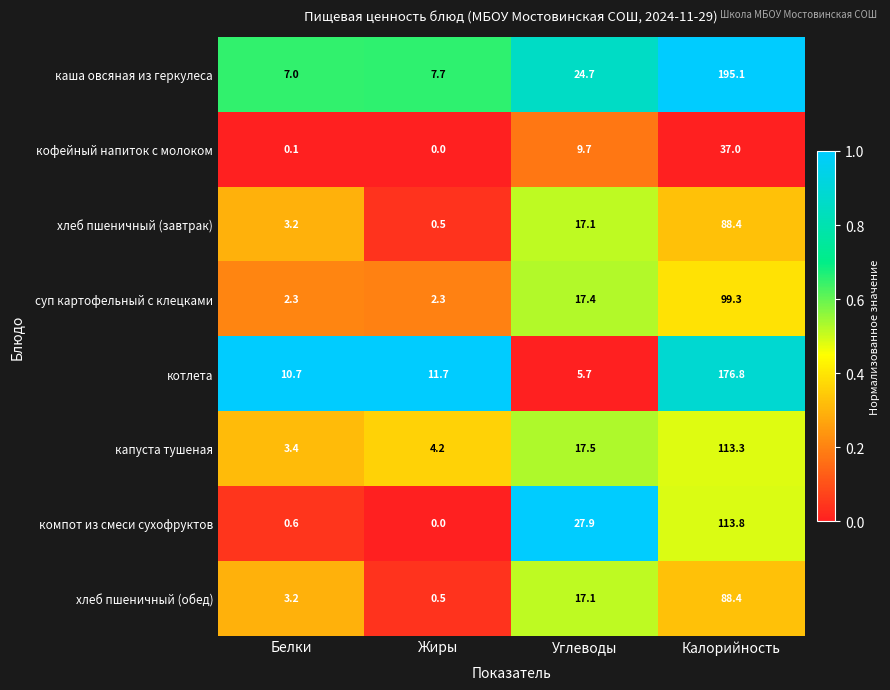

The value of суп картофельный с клецками at Углеводы is 17.4. True or false?

True